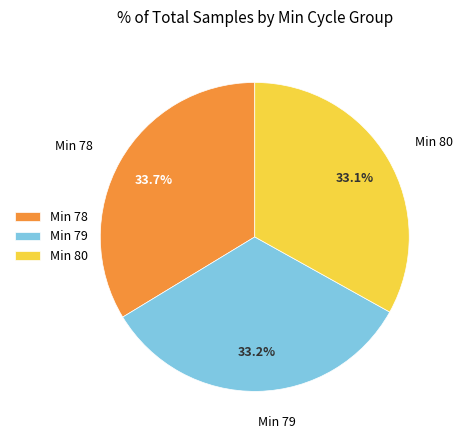

Is the sum of Min 79 and Min 78 greater than half?

Yes